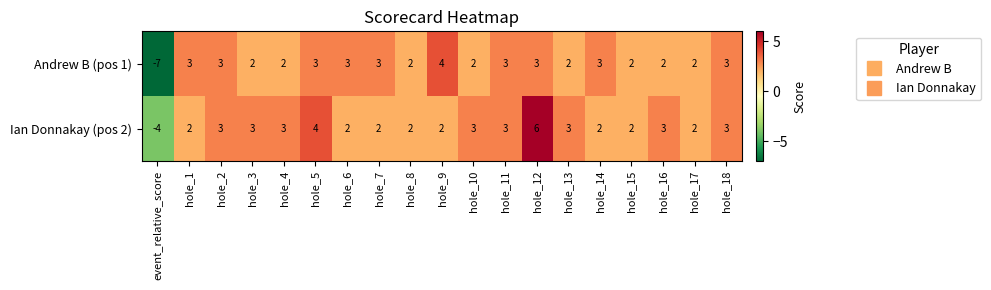

How many data points does each series have?

19